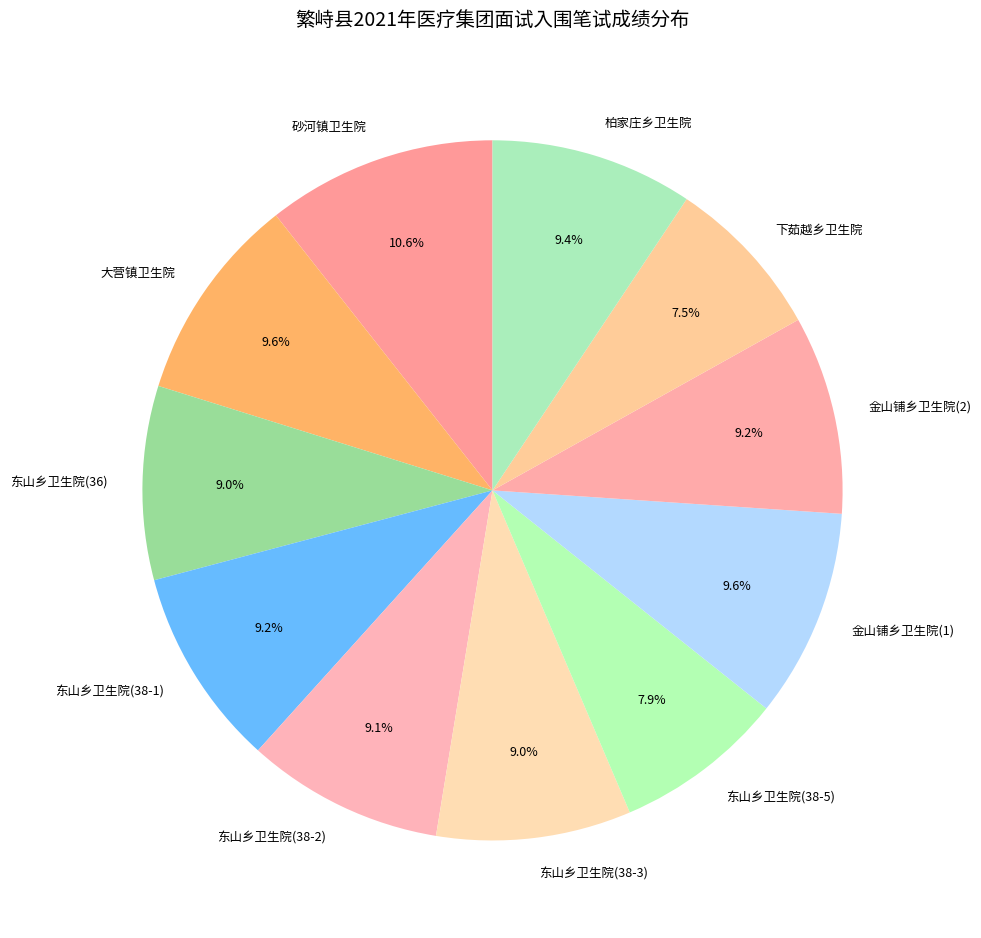

Between 东山乡卫生院(38-3) and 东山乡卫生院(38-5), which is larger?

东山乡卫生院(38-3)